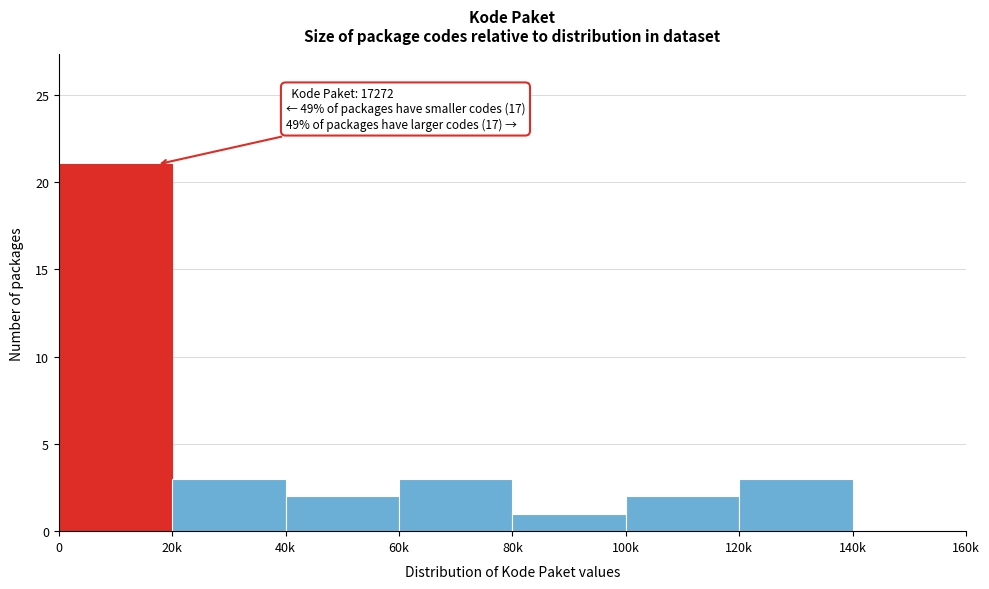

Reading left to right, list all the values displayed in this chart.

0=21	20k=3	40k=2	60k=3	80k=1	100k=2	120k=3	140k=0